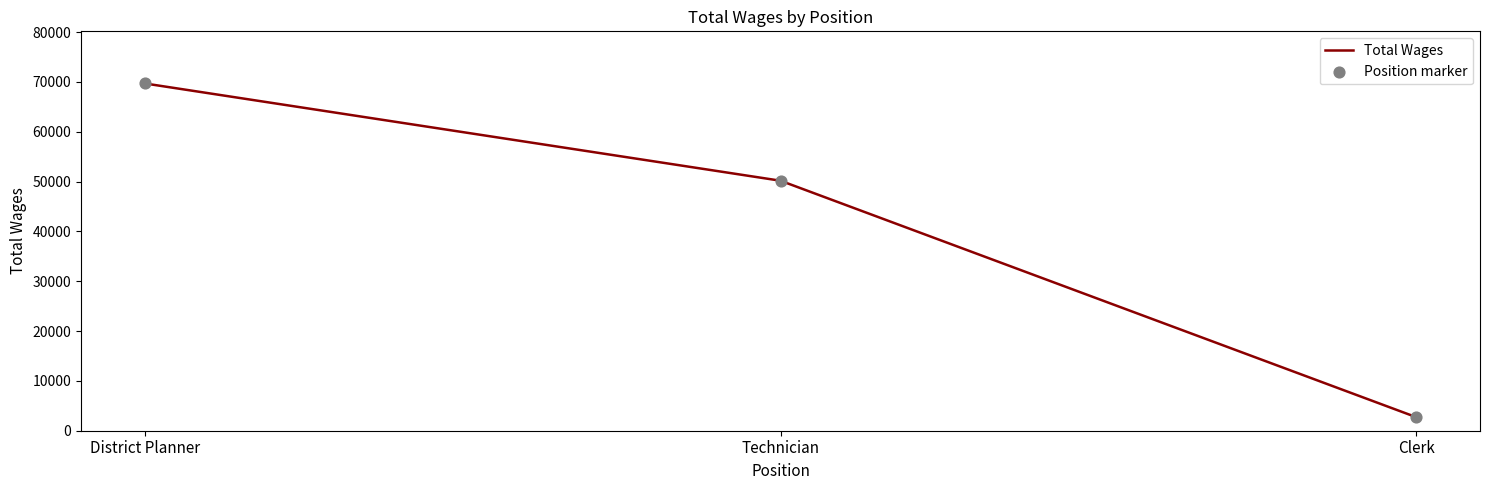

List the labels in order of value, smallest first.

Clerk, Technician, District Planner